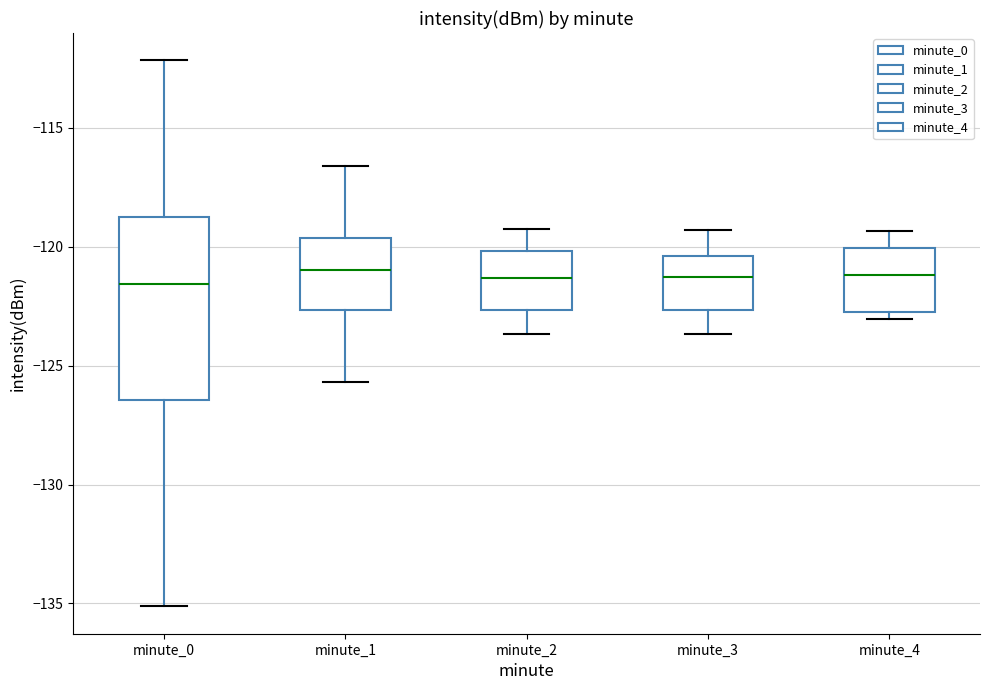

Reading left to right, read every box against the y-axis: the position of its median line, the range the box covers, and the ends of its whiskers. The values are not printed on the chart, so give them approximately, as read against the axis.

minute_0: median -121.5, box -126.5 to -118.5, whiskers -135.0 to -112.0
minute_1: median -121.0, box -122.5 to -119.5, whiskers -125.5 to -116.5
minute_2: median -121.5, box -122.5 to -120.0, whiskers -123.5 to -119.0
minute_3: median -121.5, box -122.5 to -120.5, whiskers -123.5 to -119.5
minute_4: median -121.0, box -123.0 to -120.0, whiskers -123.0 (just below the box's lower edge) to -119.5